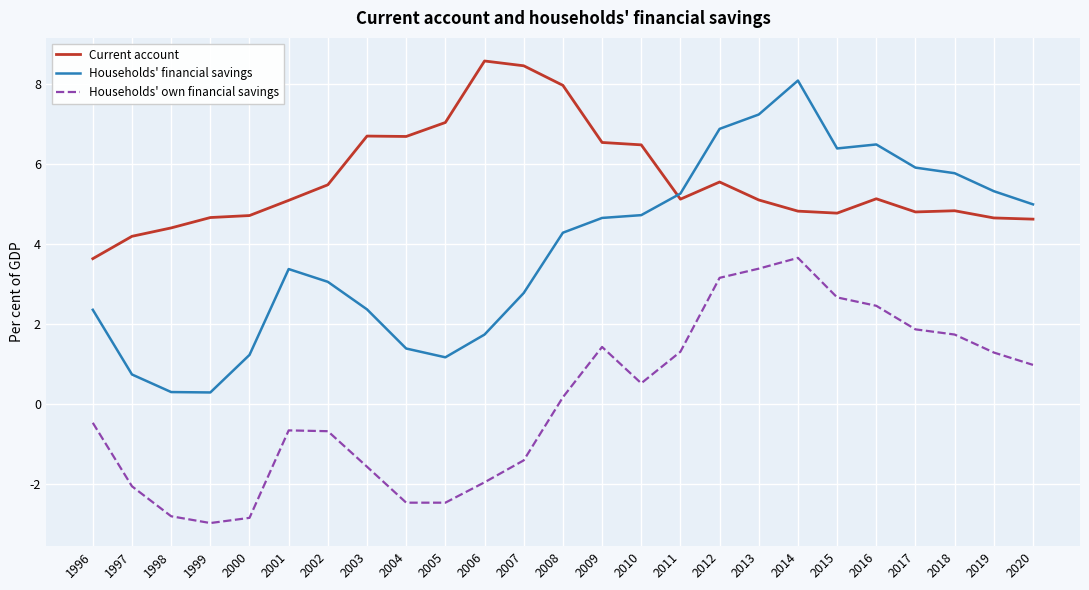

At which label does Current account reach its minimum?

1996